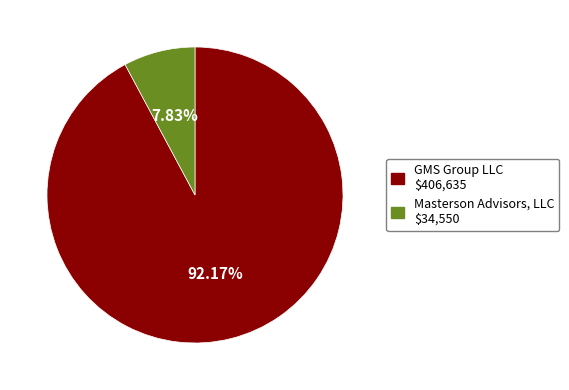

Is it true that Masterson Advisors, LLC is 19% of the pie?

False